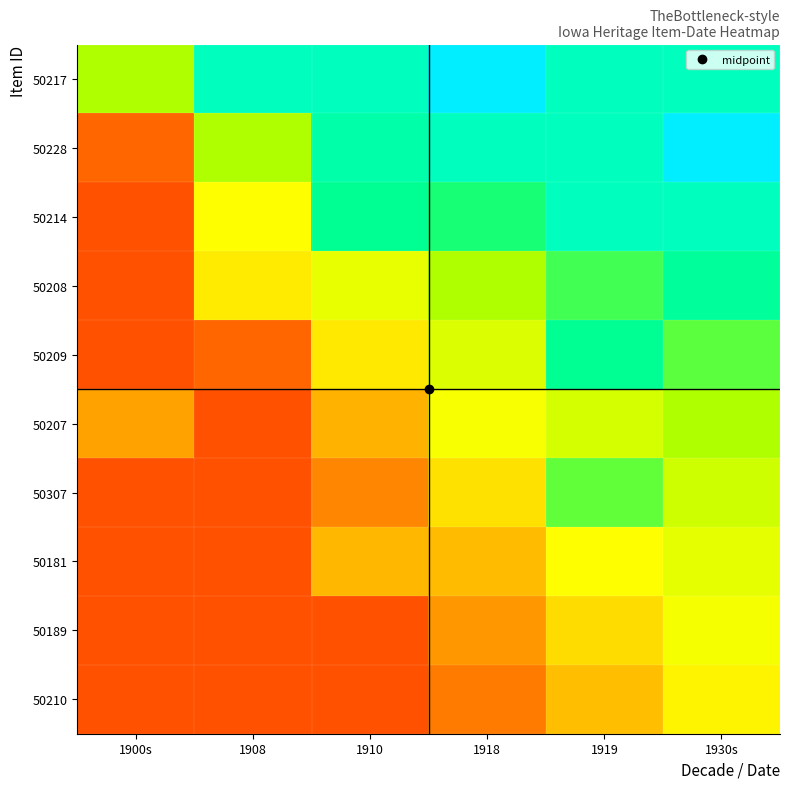

At how many categories does at least one series exceed 0?

6